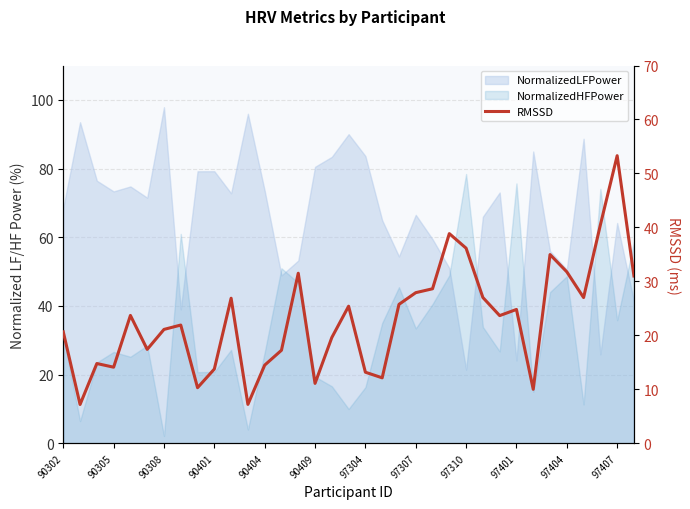

Reading left to right, transcribe all the data shown in this chart.

20.6	7.2	14.8	14.1	23.7	17.4	21.1	21.9	10.3	13.8	26.9	7.2	14.5	17.2	31.5	11.1	19.6	25.4	13.2	12.1	25.7	27.9	28.6	38.9	36.1	27.0	23.7	24.8	10.0	35.0	31.8	27.0	40.5	53.3	31.0